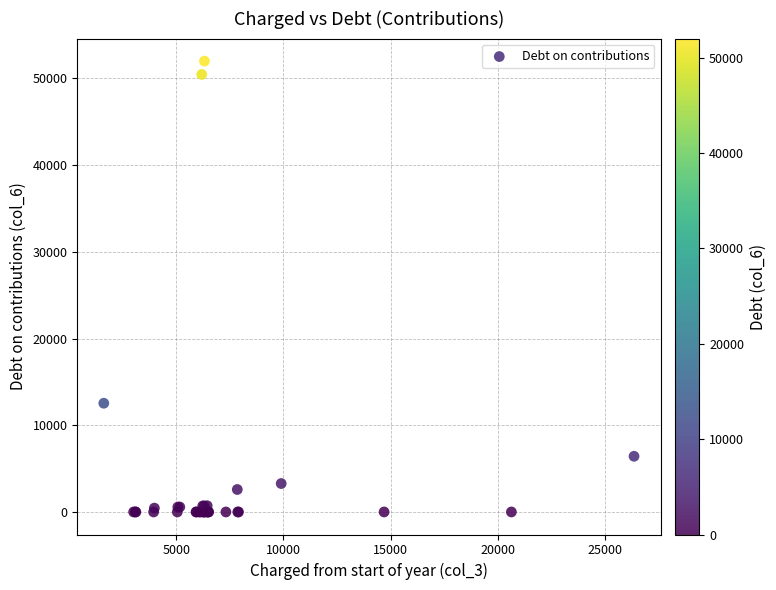

What Y value in the scatter plot is closest to 25997?

12539.8